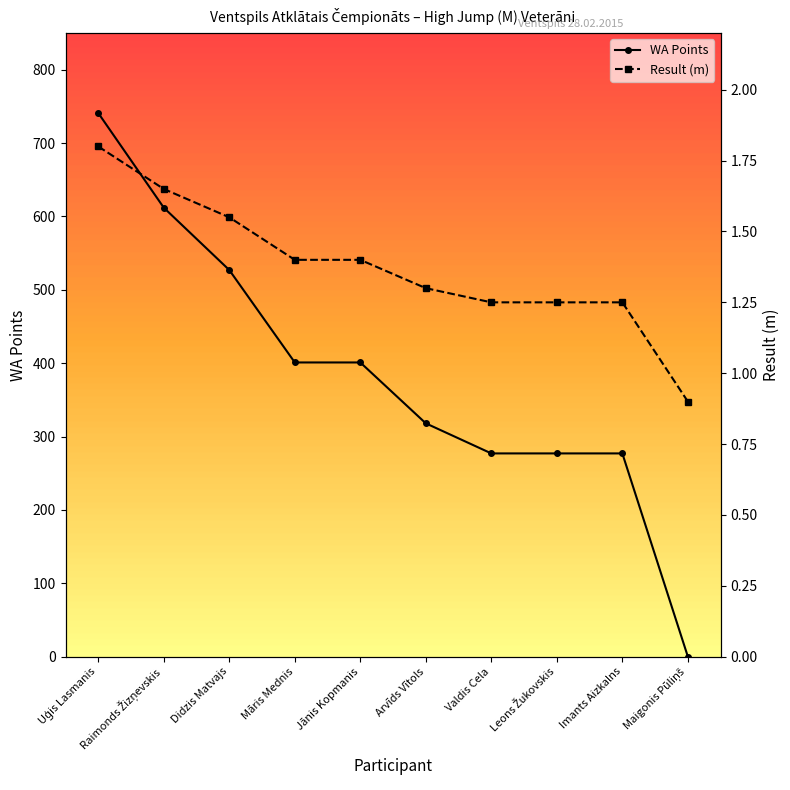

What is the sum of all WA Points values?

3831